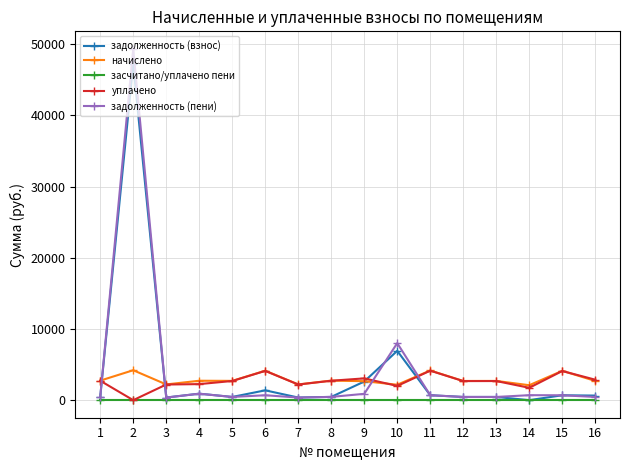

Is the value of начислено at 12 greater than the value of задолженность (пени) at 11?

Yes